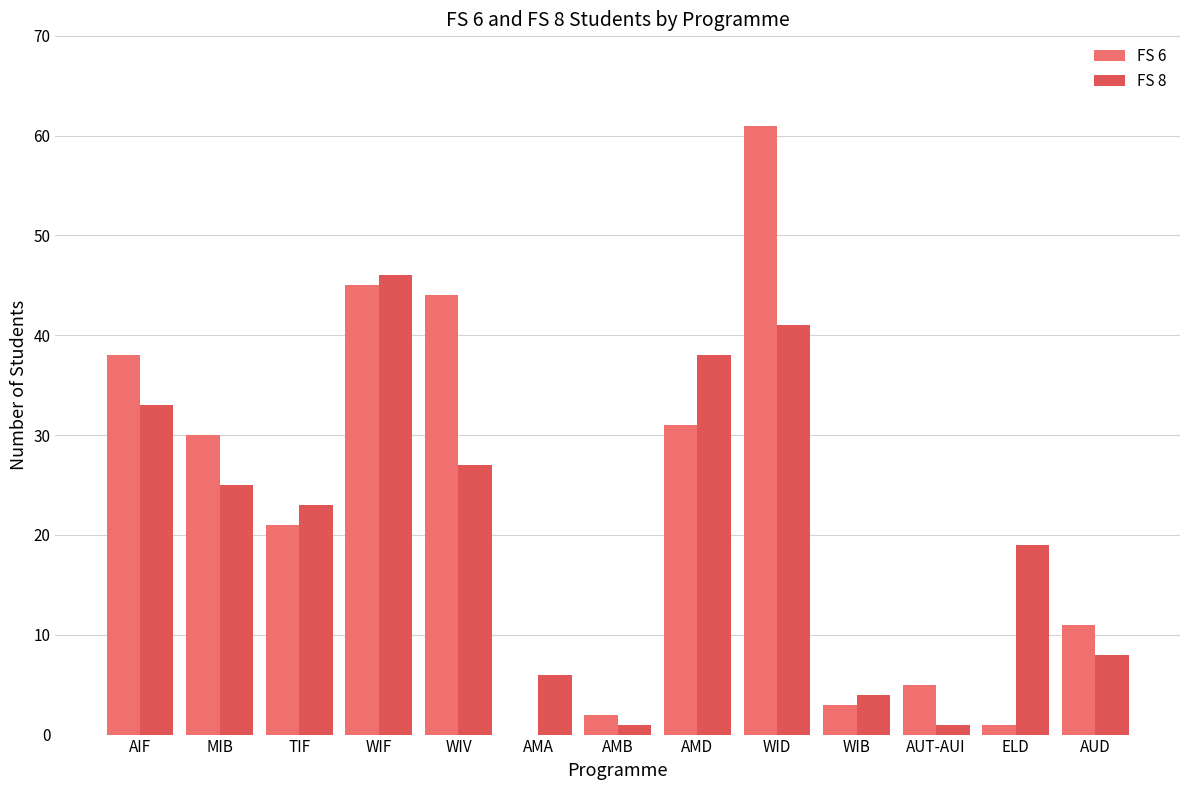

Which label corresponds to the largest value in the chart?

WID